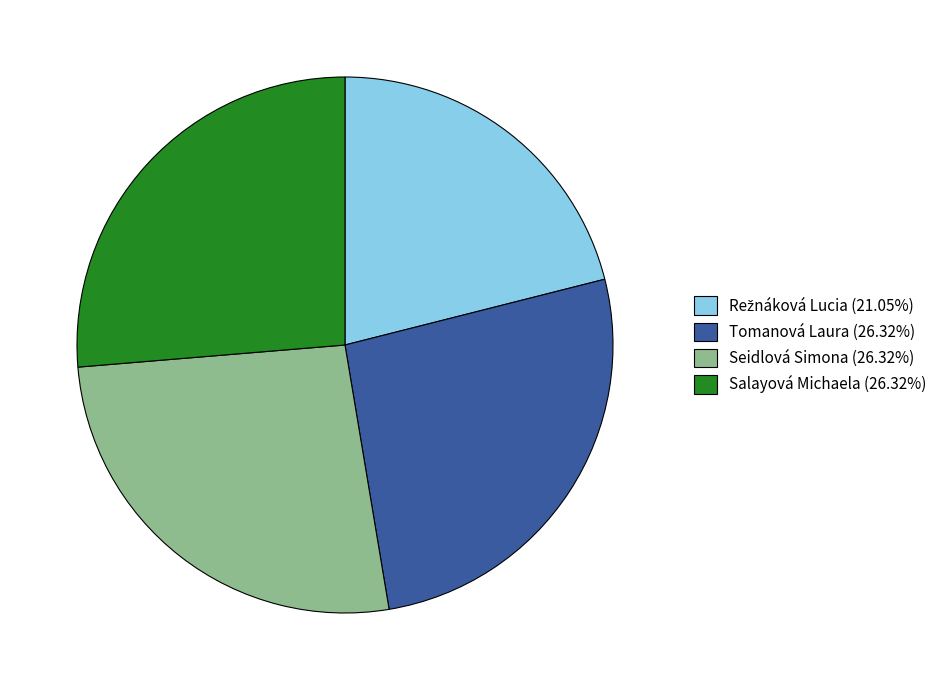

True or false: Tomanová Laura accounts for 26% of the total.

True